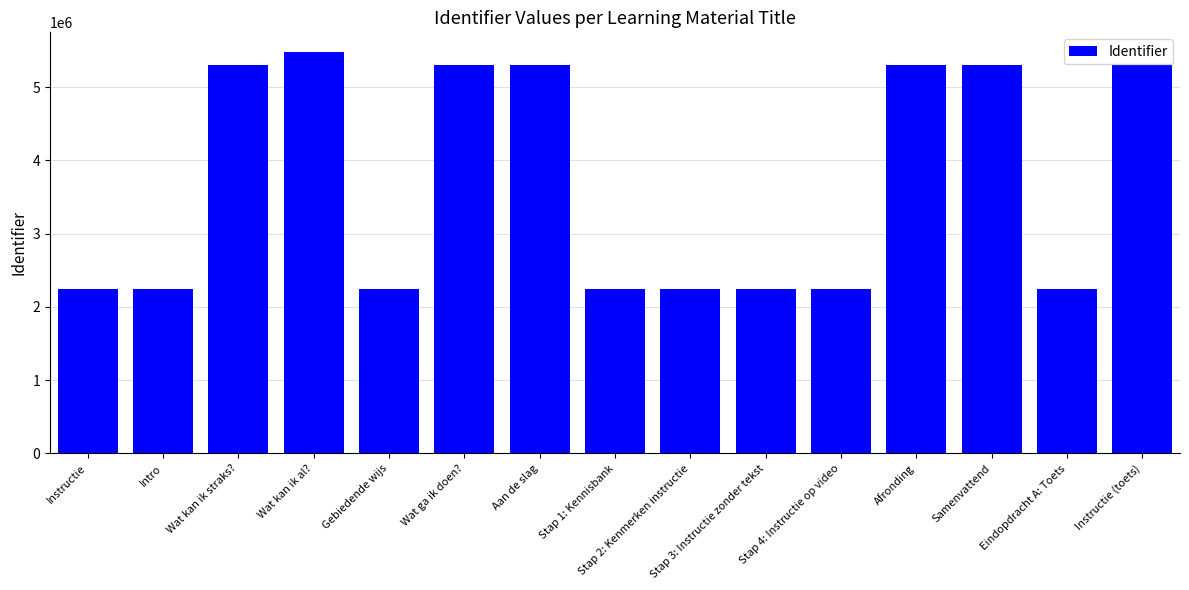

Is it true that the value at Stap 2: Kenmerken instructie is 3826136?

False